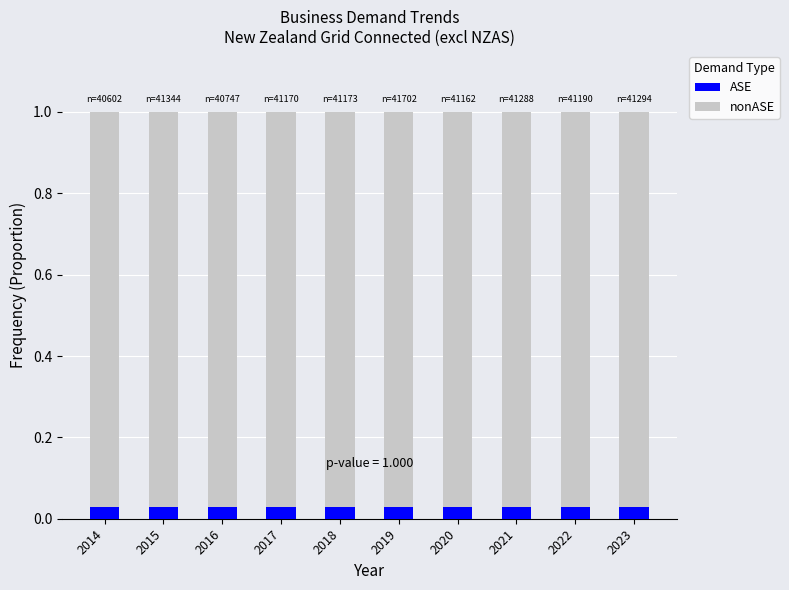

Rank the series by their average value, from lowest to highest.

ASE, nonASE